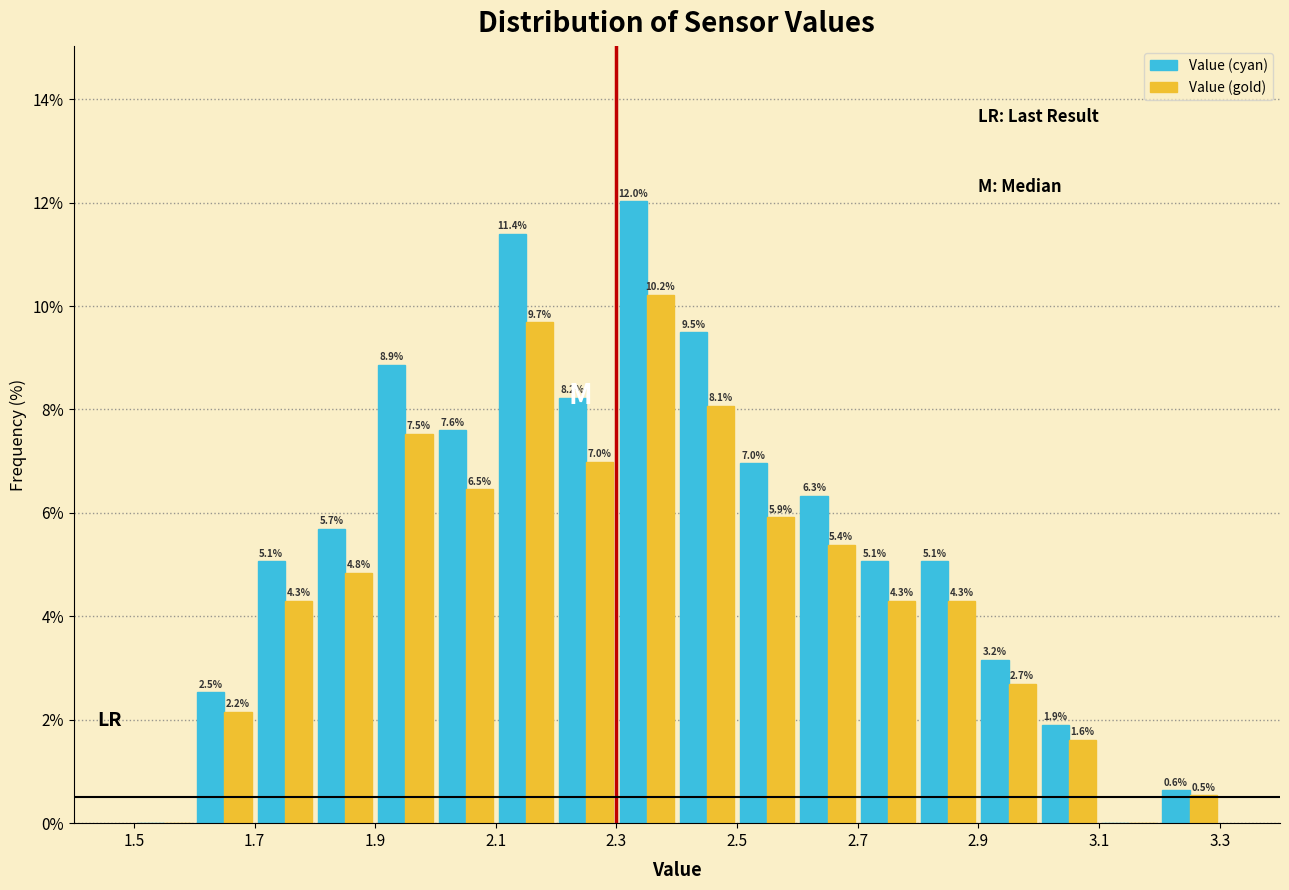

In the Value (cyan) series, which range on the x-axis has the tallest bar?

2.3 to 2.4